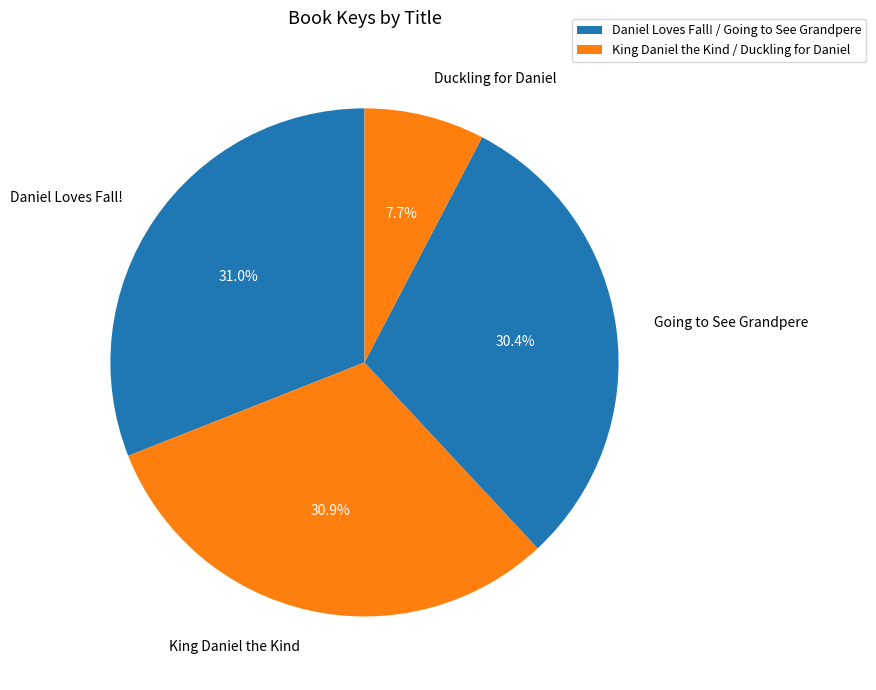

Which has a higher value, Going to See Grandpere or King Daniel the Kind?

King Daniel the Kind